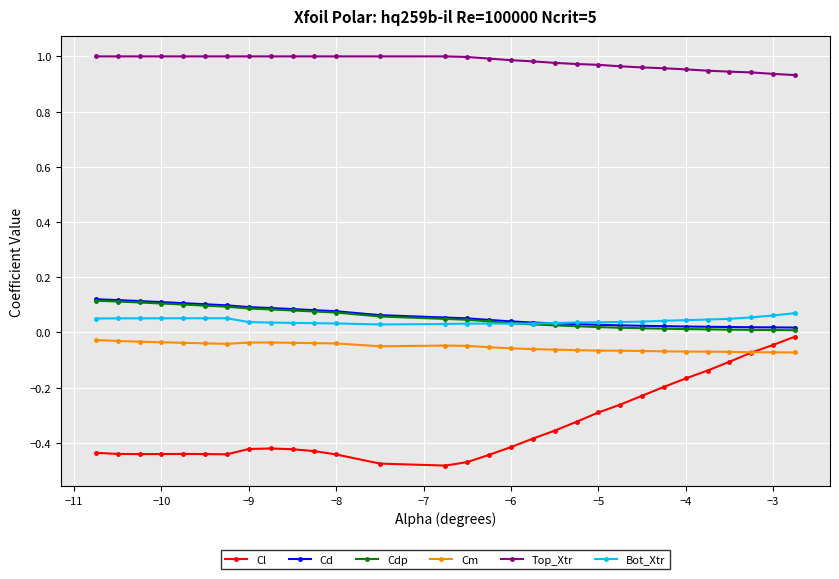

Which series has the largest range (max minus min)?

Cl